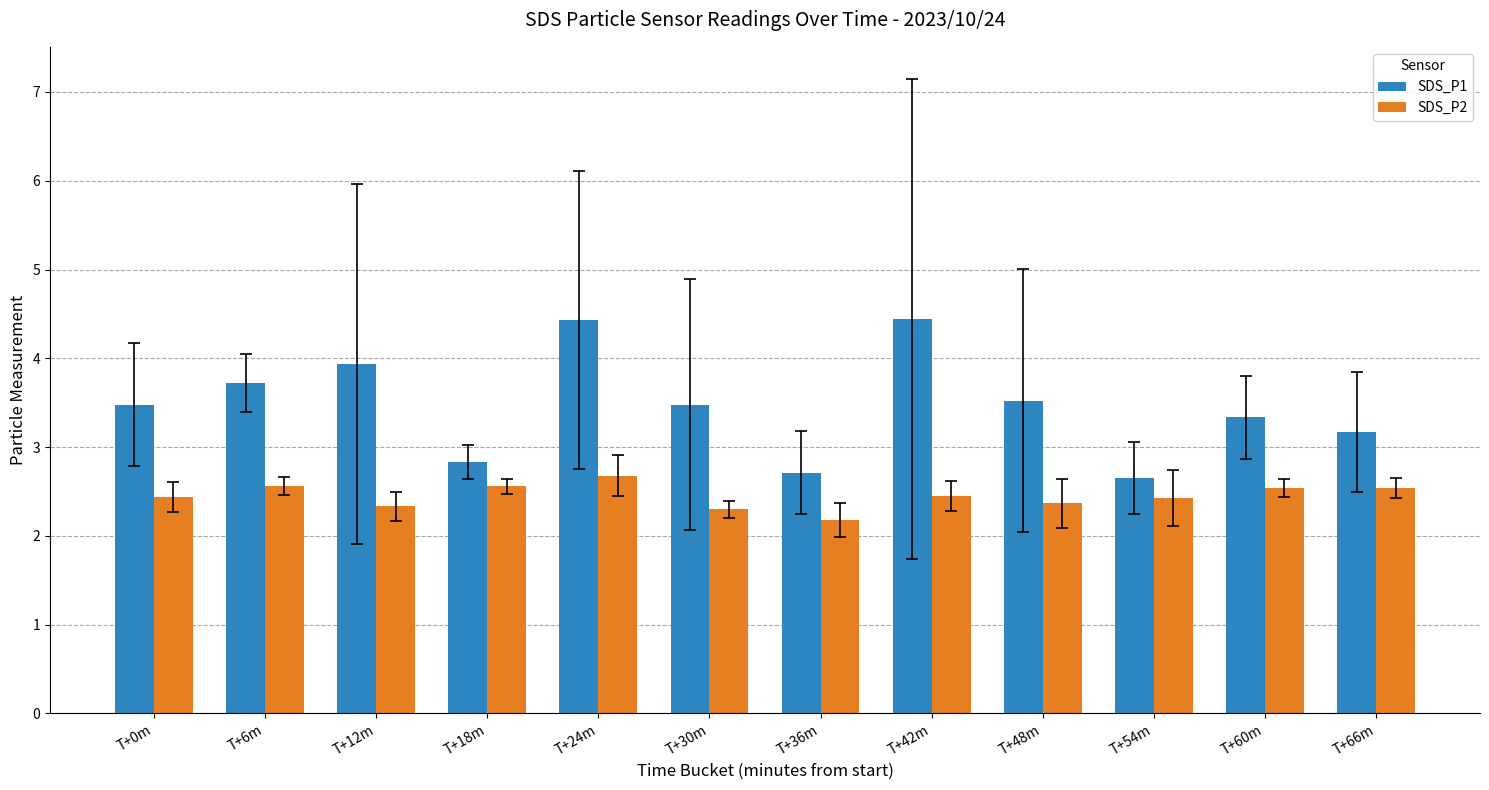

How many bars are there in total?

24